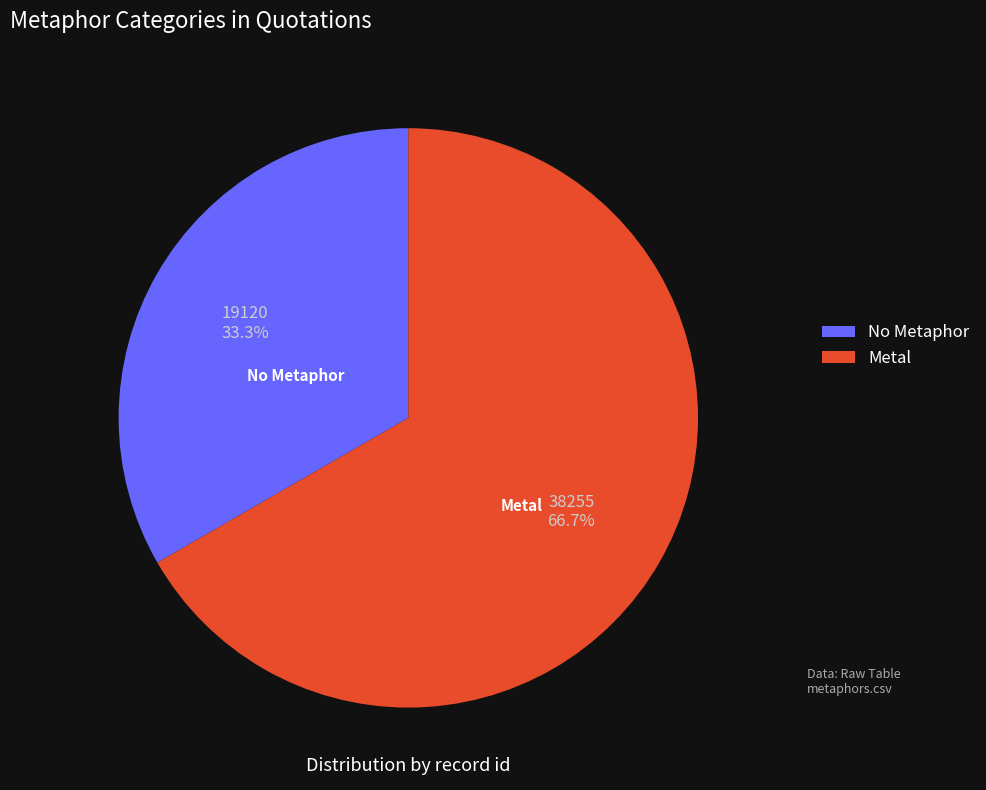

What percentage is NOT represented by No Metaphor?

66.7%